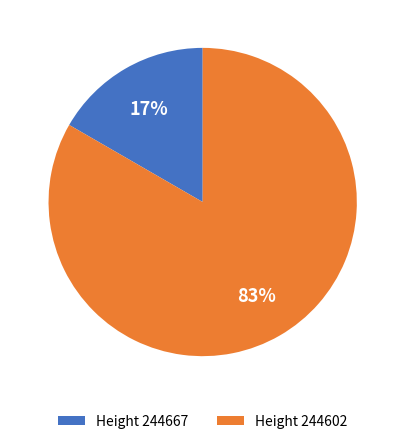

To the nearest percent, what portion does Height 244602 represent?

83%